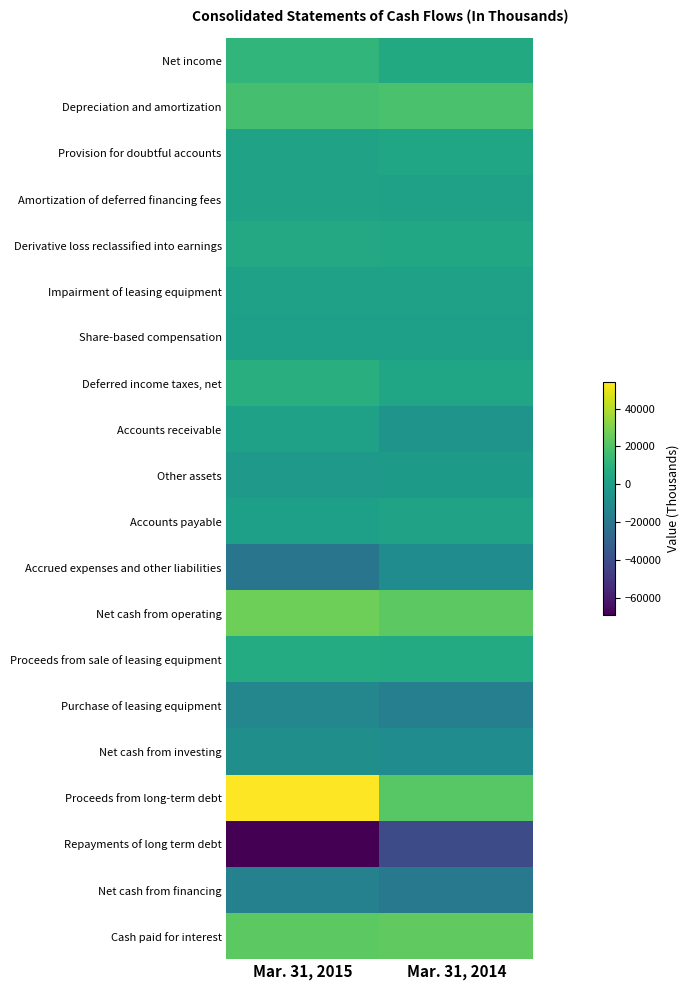

Reading left to right, list all the values displayed in this chart.

Net income: Mar. 31, 2015=12161	Mar. 31, 2014=5474
Depreciation and amortization: Mar. 31, 2015=17940	Mar. 31, 2014=18560
Provision for doubtful accounts: Mar. 31, 2015=2072	Mar. 31, 2014=3457
Amortization of deferred financing fees: Mar. 31, 2015=1826	Mar. 31, 2014=1574
Derivative loss reclassified into earnings: Mar. 31, 2015=5416	Mar. 31, 2014=4606
Impairment of leasing equipment: Mar. 31, 2015=1433	Mar. 31, 2014=1126
Share-based compensation: Mar. 31, 2015=247	Mar. 31, 2014=218
Deferred income taxes, net: Mar. 31, 2015=8467	Mar. 31, 2014=3157
Accounts receivable: Mar. 31, 2015=1416	Mar. 31, 2014=-5456
Other assets: Mar. 31, 2015=-2627	Mar. 31, 2014=-2132
Accounts payable: Mar. 31, 2015=294	Mar. 31, 2014=2054
Accrued expenses and other liabilities: Mar. 31, 2015=-21109	Mar. 31, 2014=-9304
Net cash from operating: Mar. 31, 2015=27001	Mar. 31, 2014=22951
Proceeds from sale of leasing equipment: Mar. 31, 2015=6500	Mar. 31, 2014=6042
Purchase of leasing equipment: Mar. 31, 2015=-12158	Mar. 31, 2014=-15777
Net cash from investing: Mar. 31, 2015=-7732	Mar. 31, 2014=-9179
Proceeds from long-term debt: Mar. 31, 2015=54000	Mar. 31, 2014=22000
Repayments of long term debt: Mar. 31, 2015=-69064	Mar. 31, 2014=-40744
Net cash from financing: Mar. 31, 2015=-15064	Mar. 31, 2014=-19329
Cash paid for interest: Mar. 31, 2015=22891	Mar. 31, 2014=24075